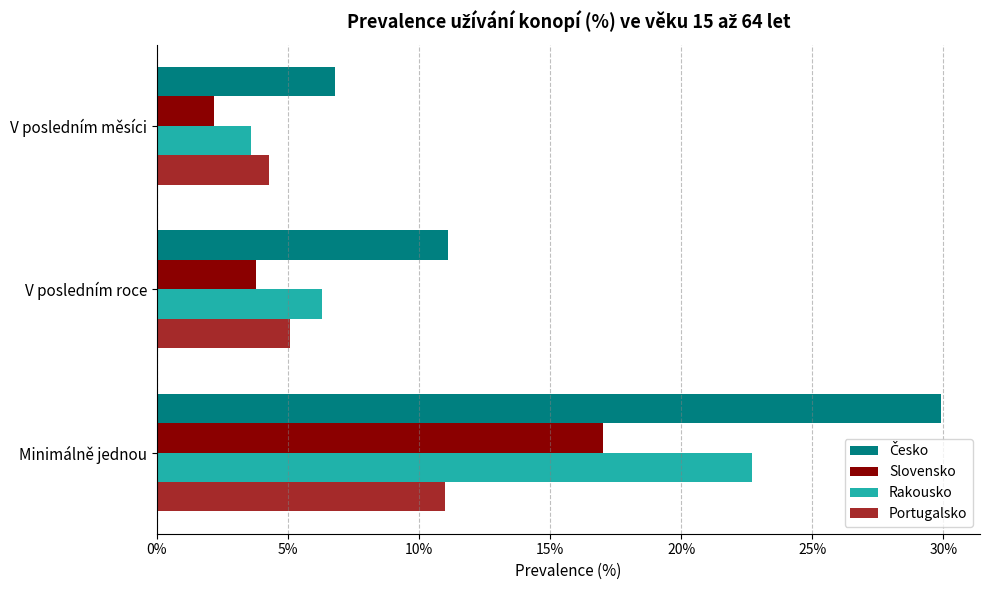

What position from the right is Minimálně jednou?

1